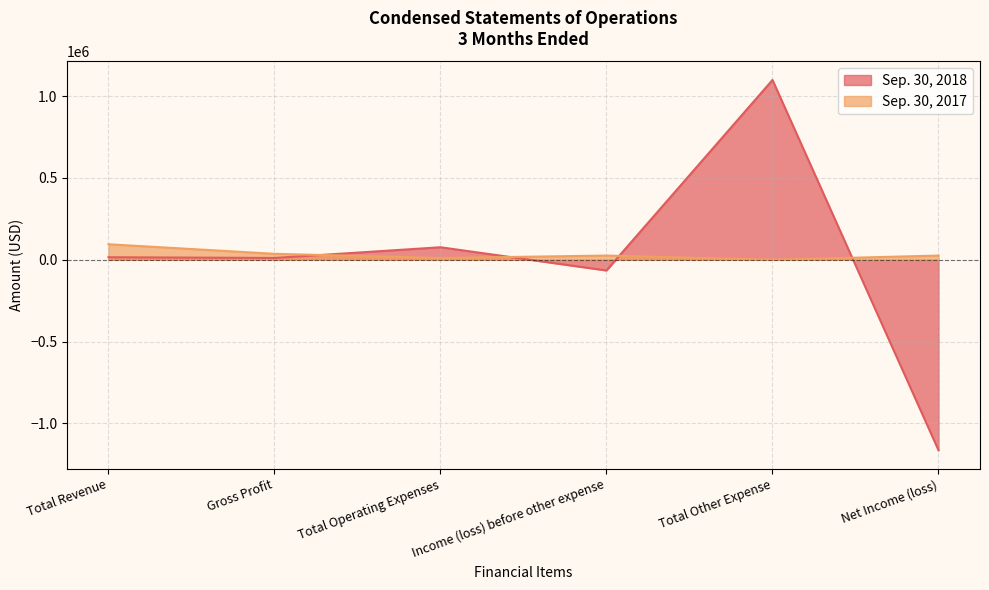

What is the highest value of the Sep. 30, 2017 series?

94650